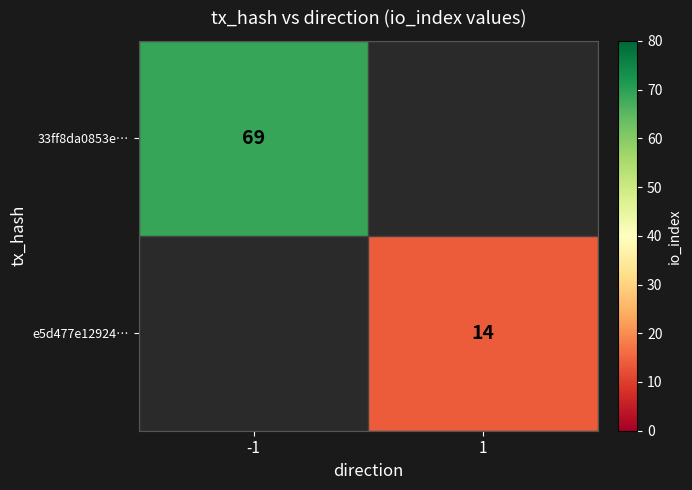

Count the number of categories in the chart.

2